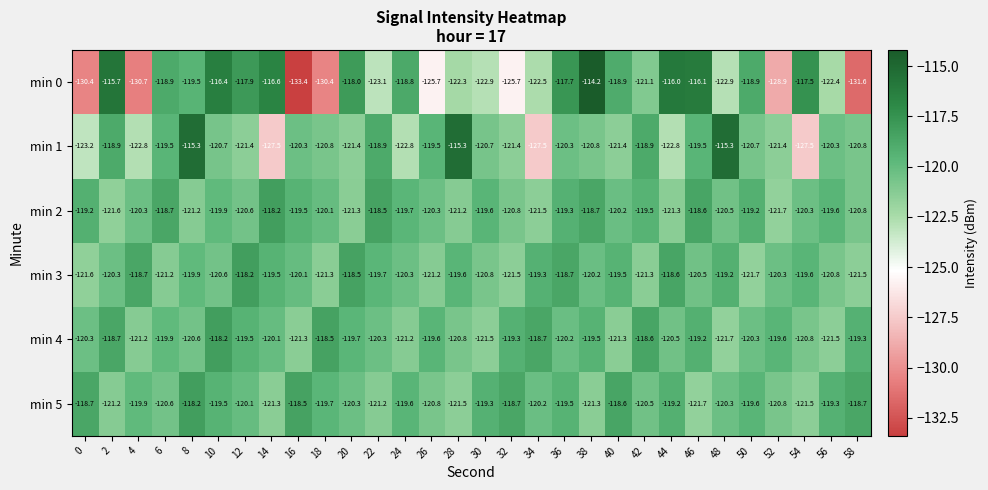

What is the difference between the maximum and minimum values in the min 4 series?

3.5